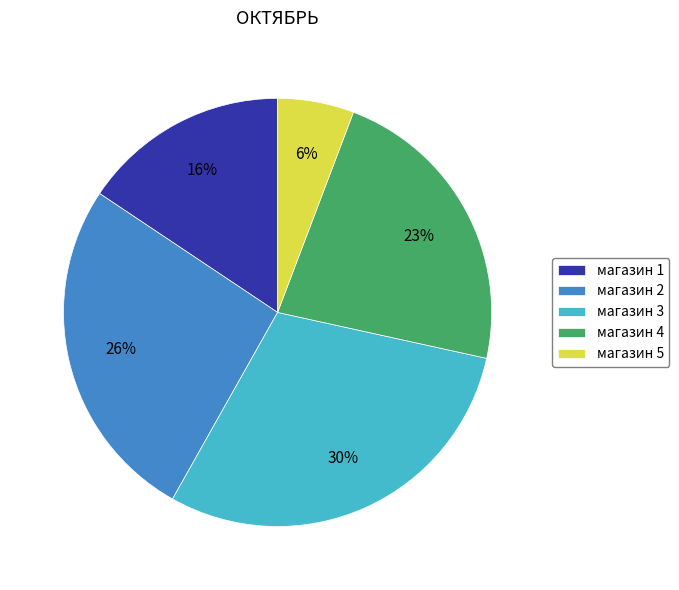

Rank the categories by value from highest to lowest.

магазин 3, магазин 2, магазин 4, магазин 1, магазин 5